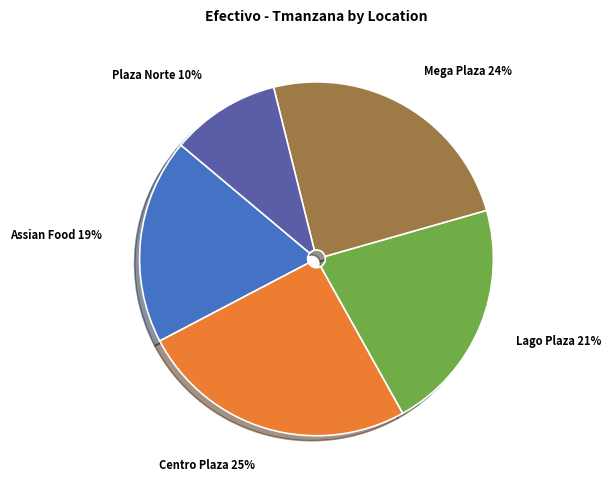

To the nearest percent, what is the average slice percentage?

20%